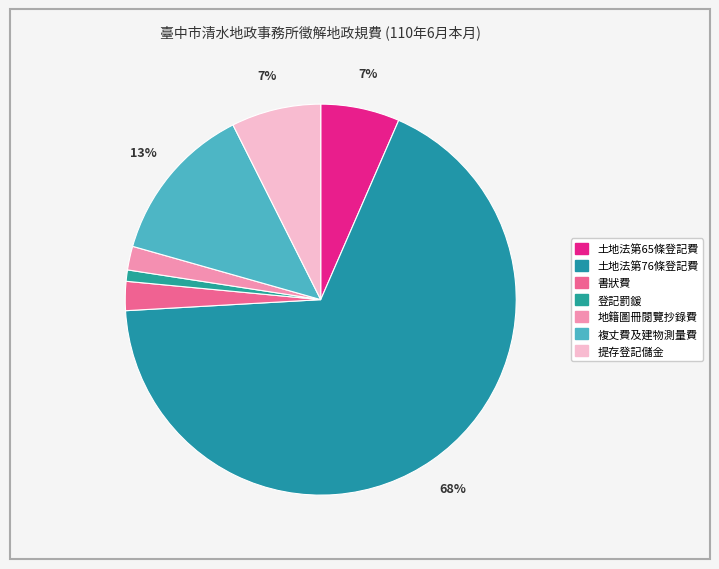

Is there any slice that represents more than half of the pie?

Yes